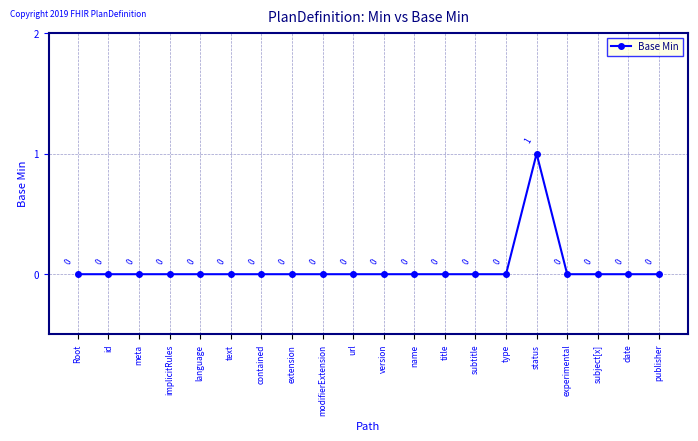

Count the values in the range 0 to 1.

20